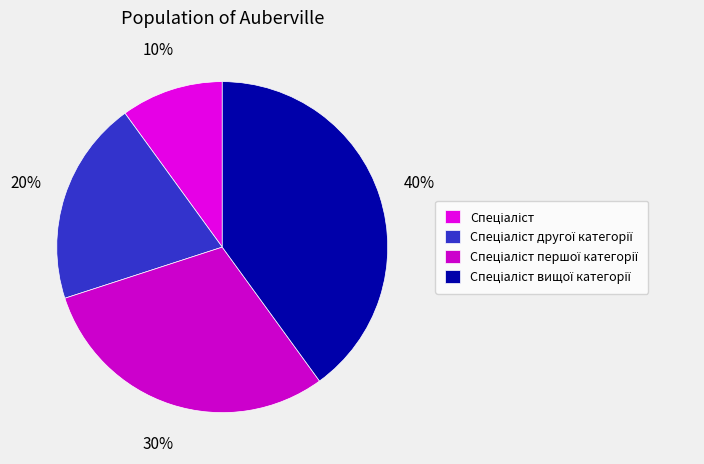

Count the number of slices in the pie.

4